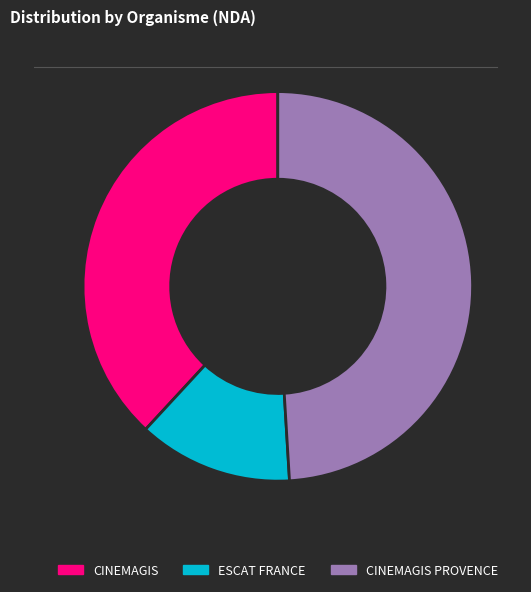

Combined, do CINEMAGIS PROVENCE and ESCAT FRANCE account for over 50%?

Yes